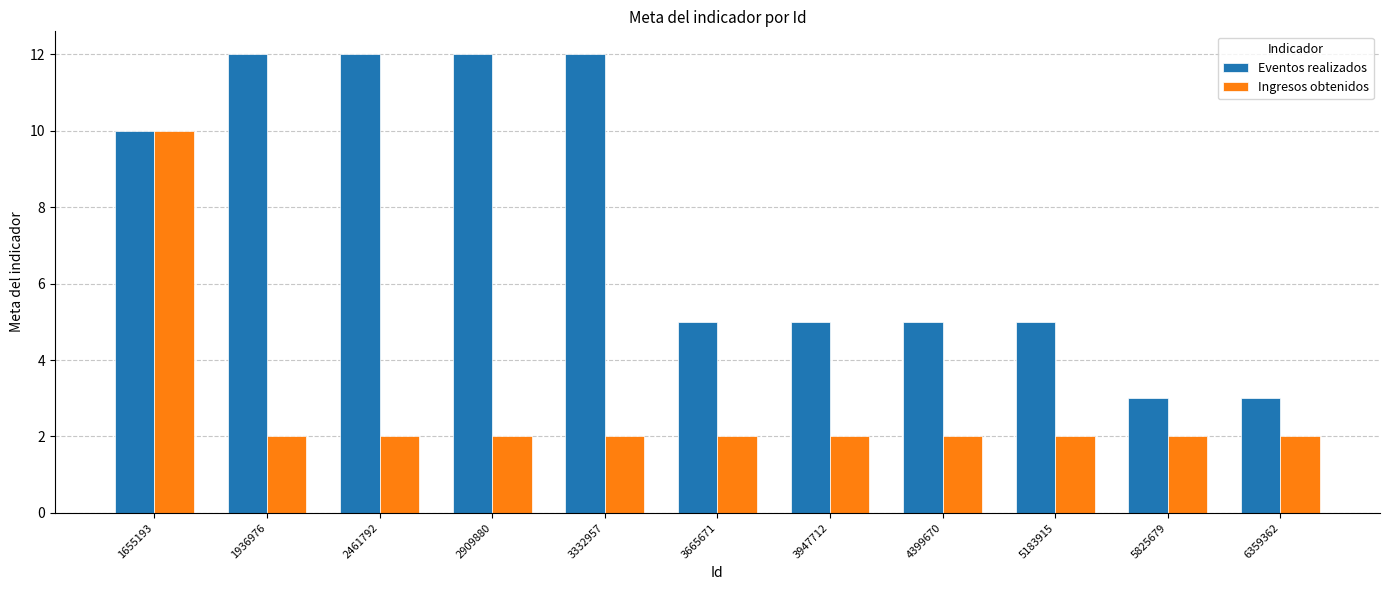

What is the sum of all Ingresos obtenidos values?

30